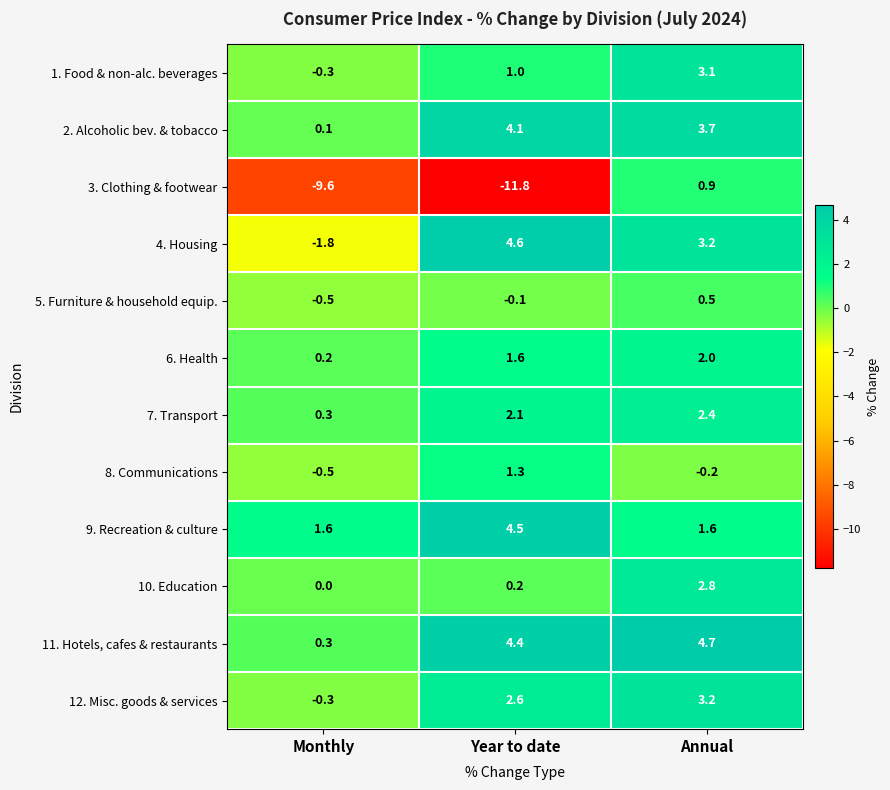

At which label is 4. Housing closest to 1?

Annual